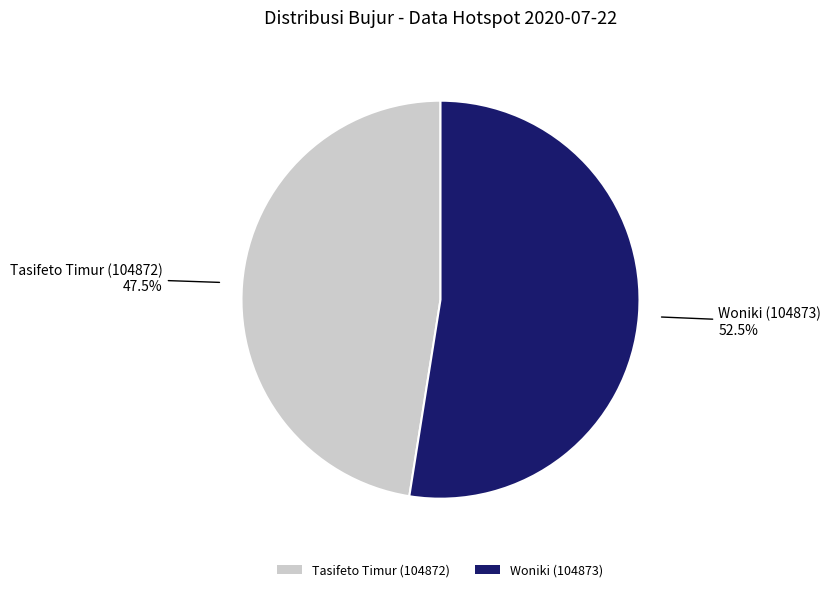

What is the majority slice?

Woniki (104873)